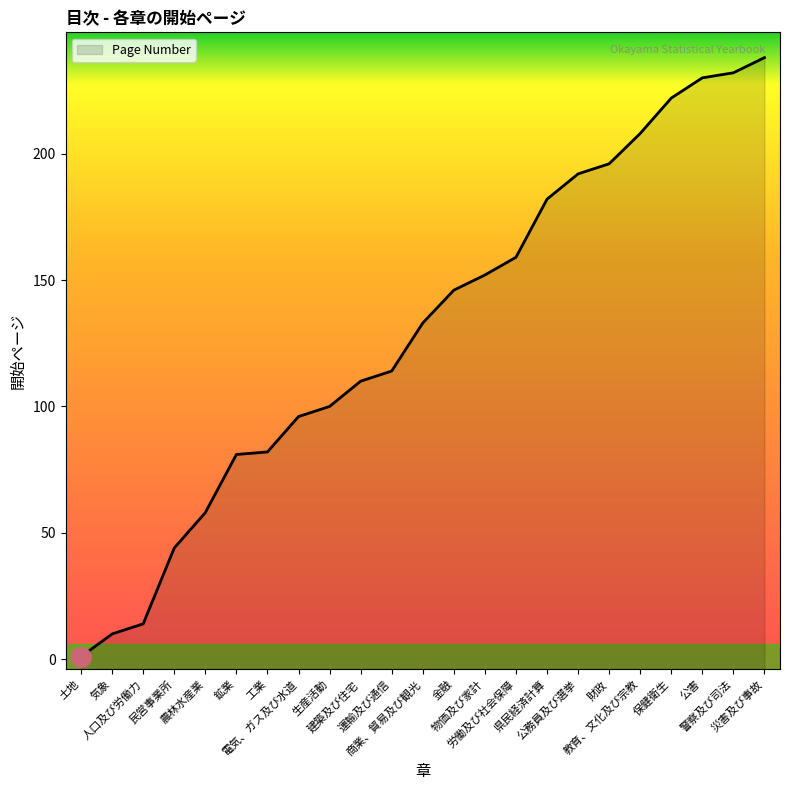

True or false: the data shows 81 at 鉱業.

True